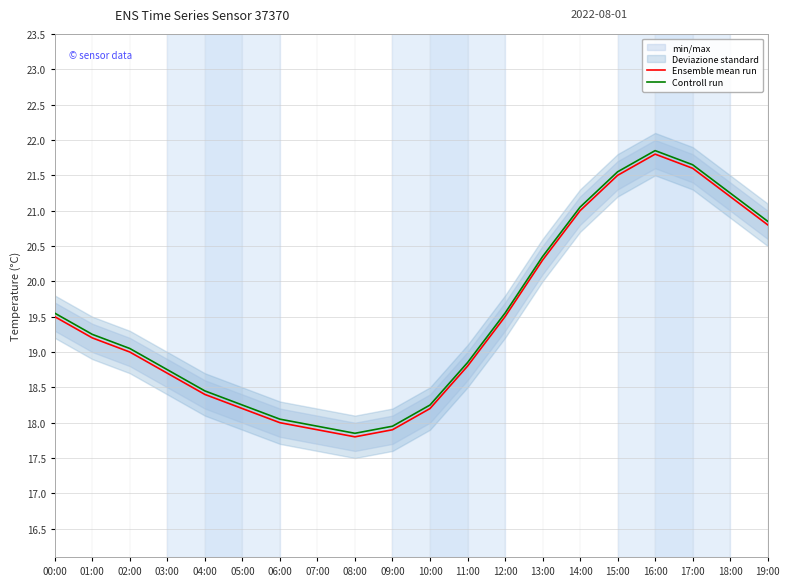

True or false: humidity and Controll run cross at least once.

False